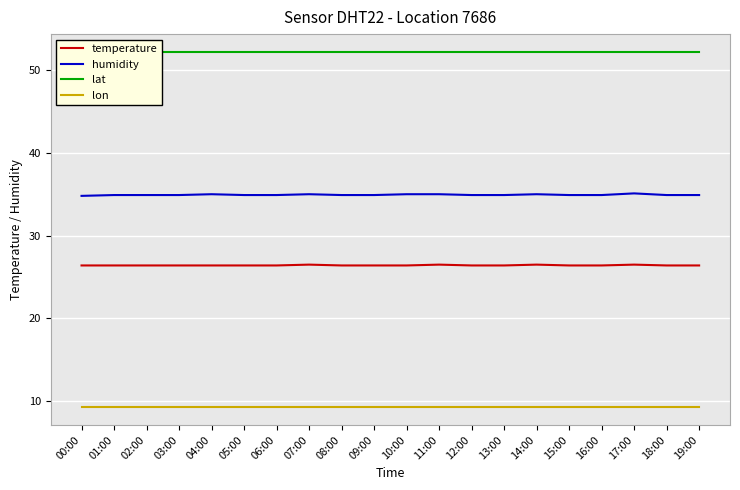

What is the label of the 3rd point from the left?

02:00